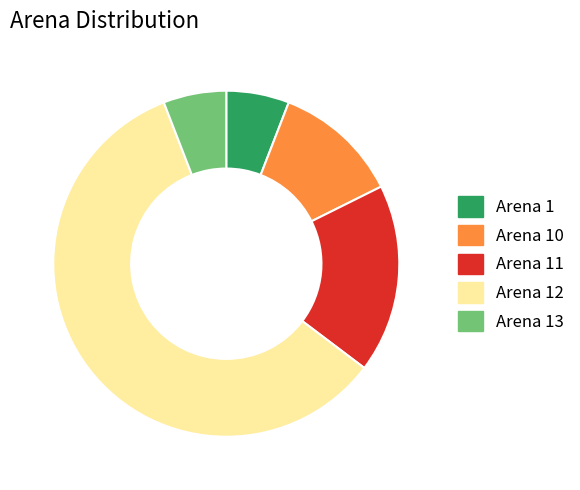

Does Arena 10 account for over 50% of the chart?

No